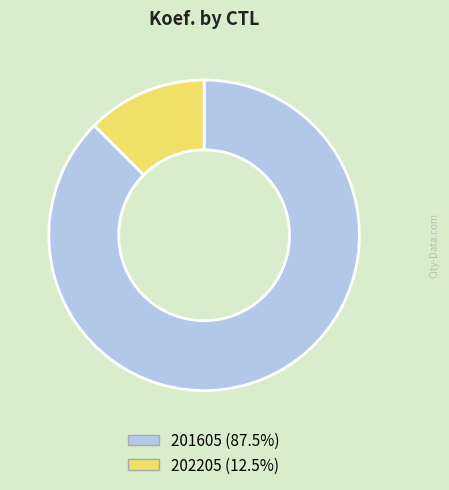

Combined, do 201605 and 202205 account for over 50%?

Yes